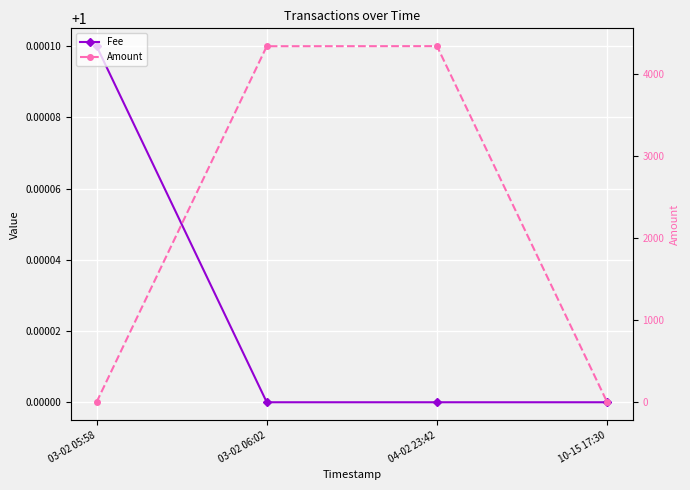

Which series changed the most between 03-02 06:02 and 04-02 23:42?

Amount